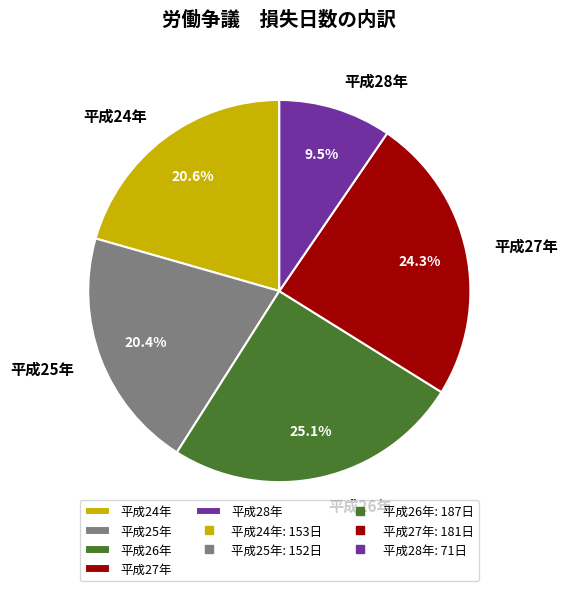

The 平成24年 slice represents 21% of the pie. True or false?

True